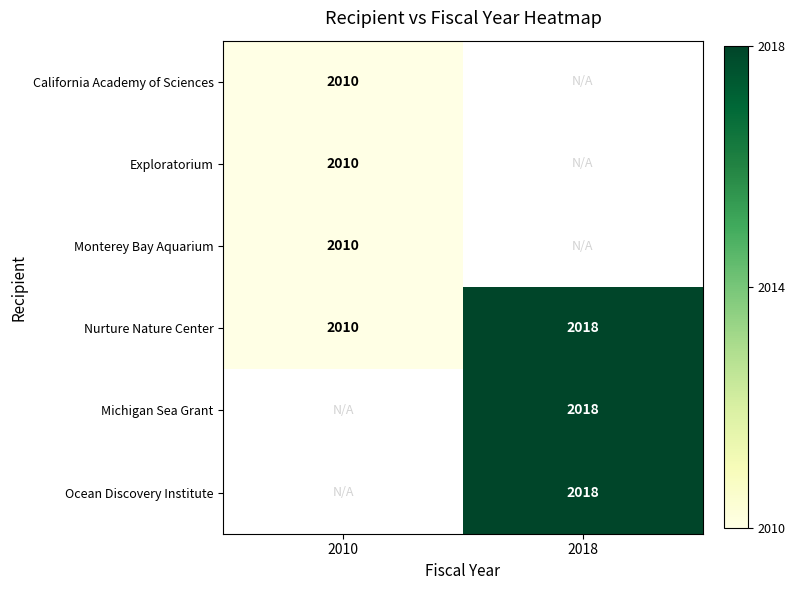

Count the number of categories in the chart.

2